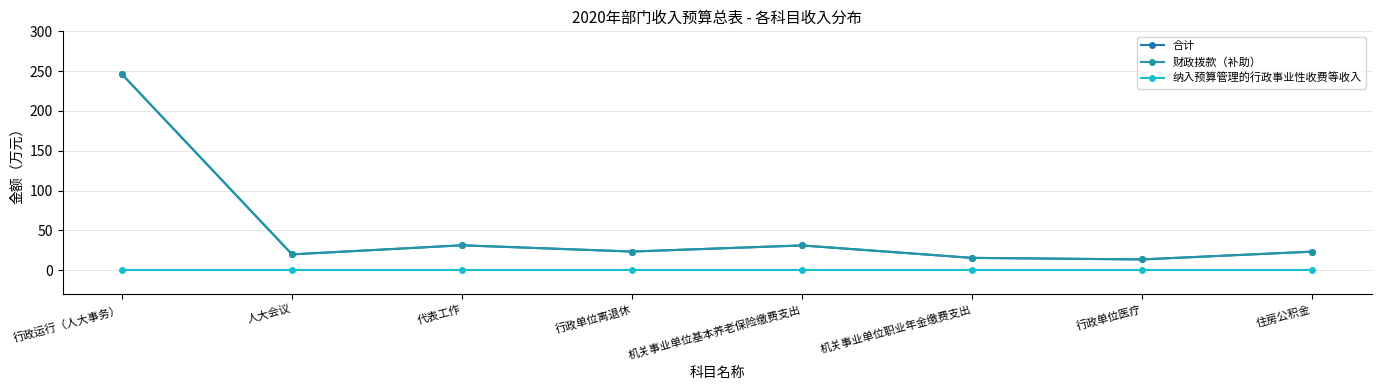

What is the label of the 2nd point from the left?

人大会议